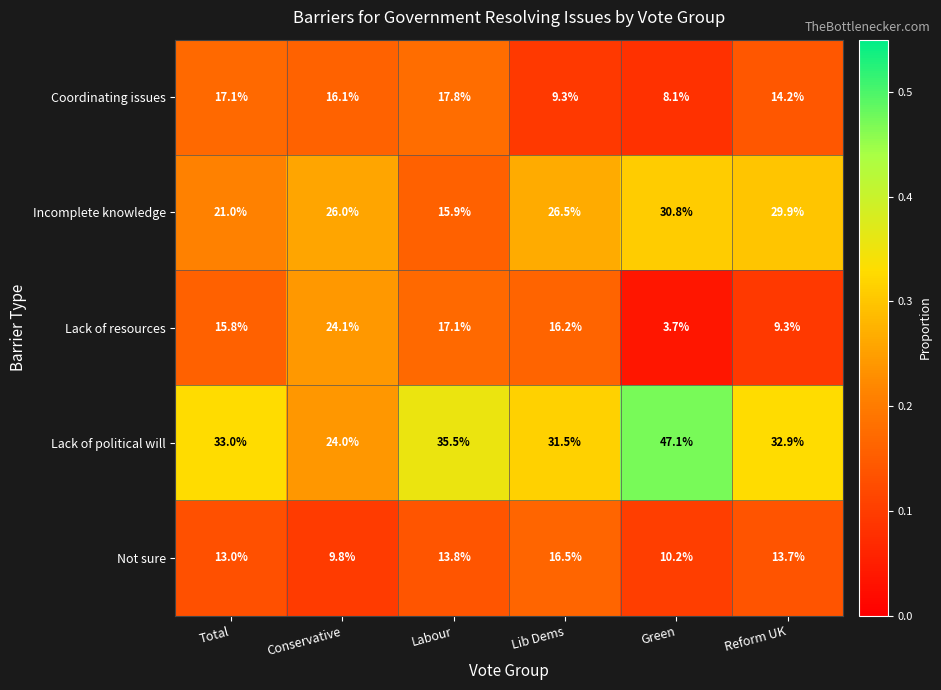

What is the total value across all series at Lib Dems?

100.0